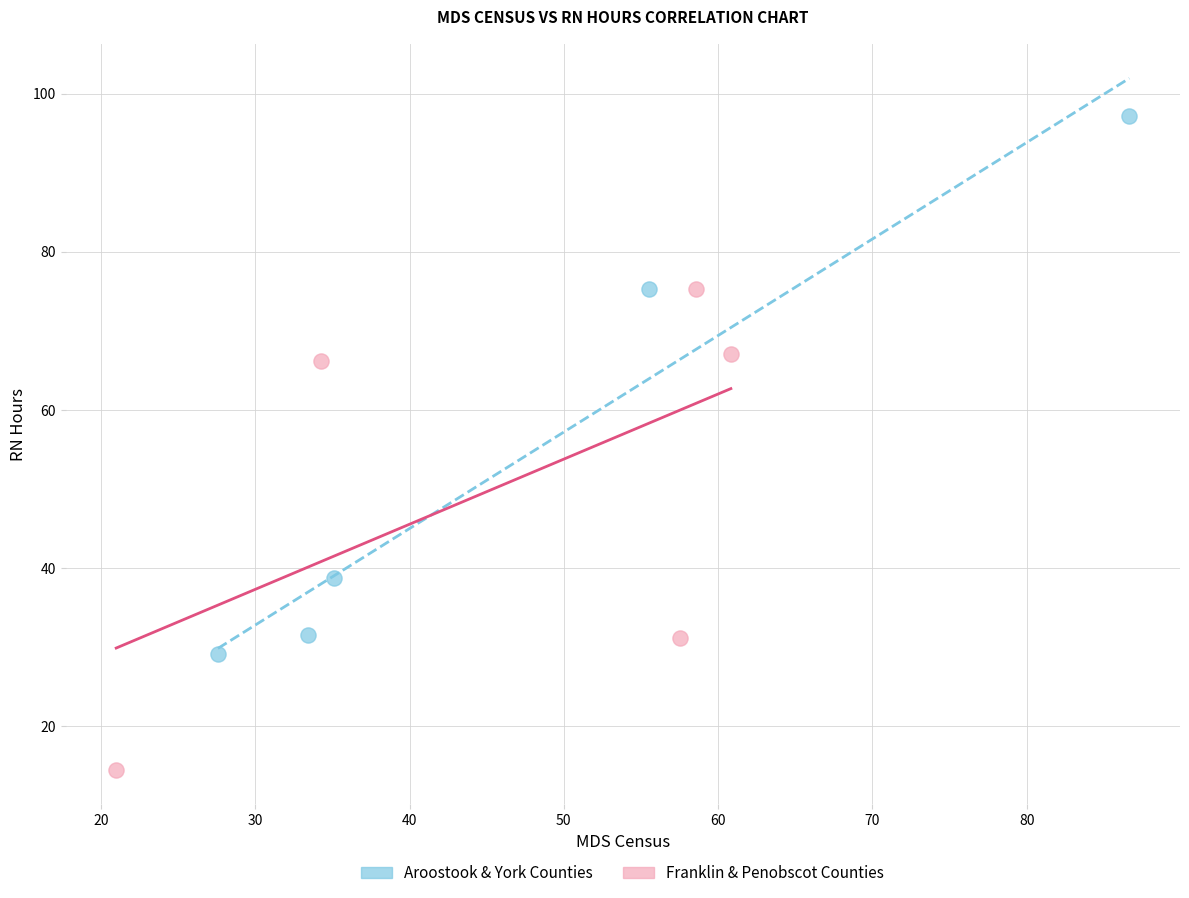

Which series has the widest spread of Y values?

Aroostook & York Counties